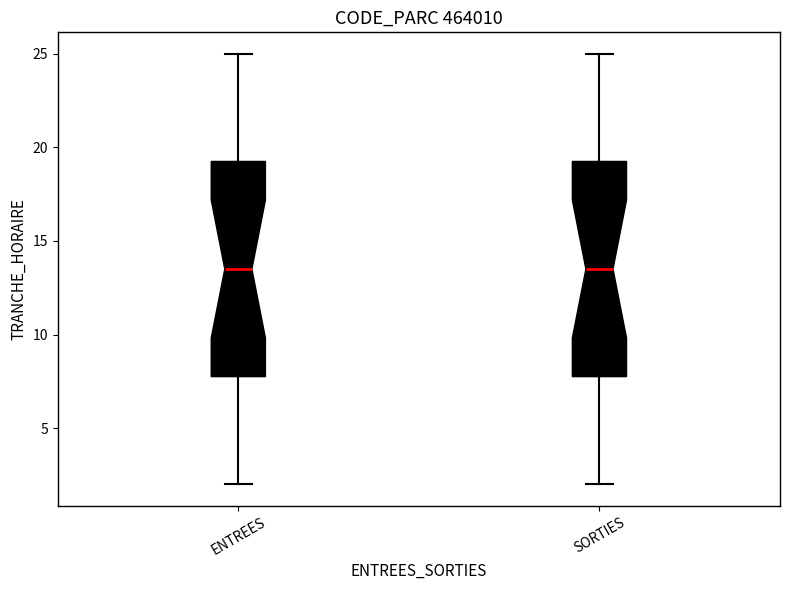

Reading left to right, transcribe this box plot: for each box, give where its median line is, the range the box spans, and where its two whiskers end, as read against the y-axis. The values are not printed on the chart, so give them approximately, as read against the axis.

ENTREES: median 13.5, box 8.0 to 19.5, whiskers 2.0 to 25.0
SORTIES: median 13.5, box 8.0 to 19.5, whiskers 2.0 to 25.0